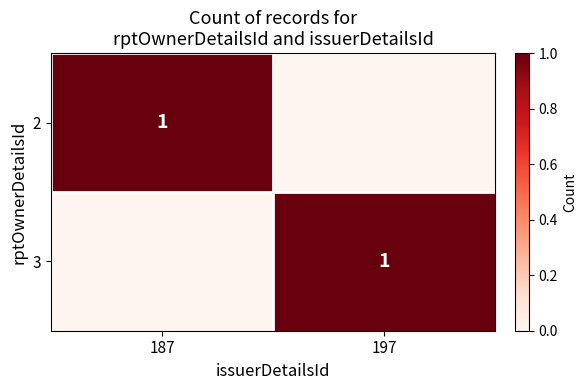

True or false: 3 has a value of 1 at 197.

True